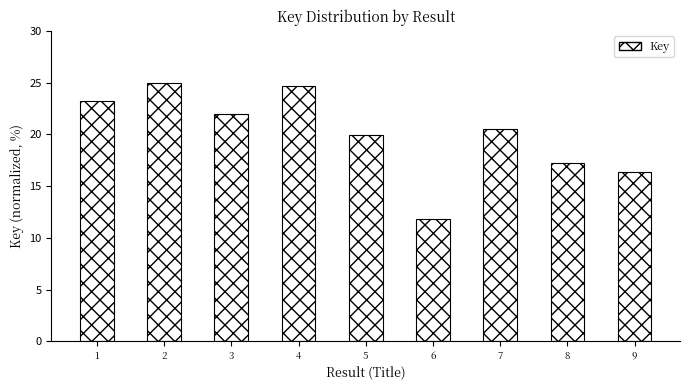

At which label is the value closest to 18?

8